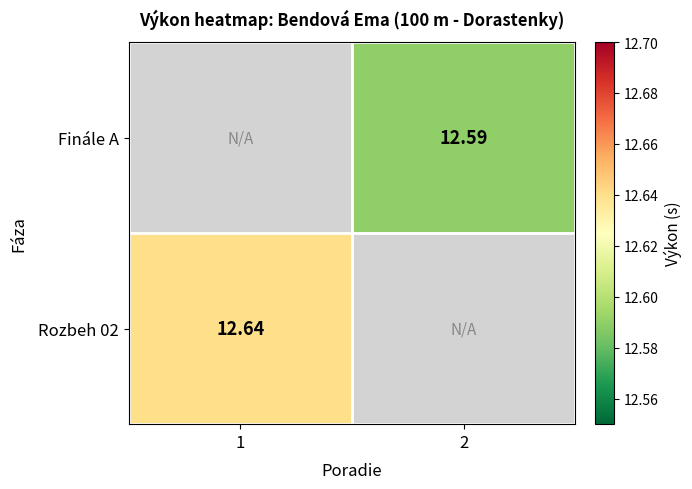

Is the value of Rozbeh 02 at 1 greater than the value of Finále A at 2?

Yes